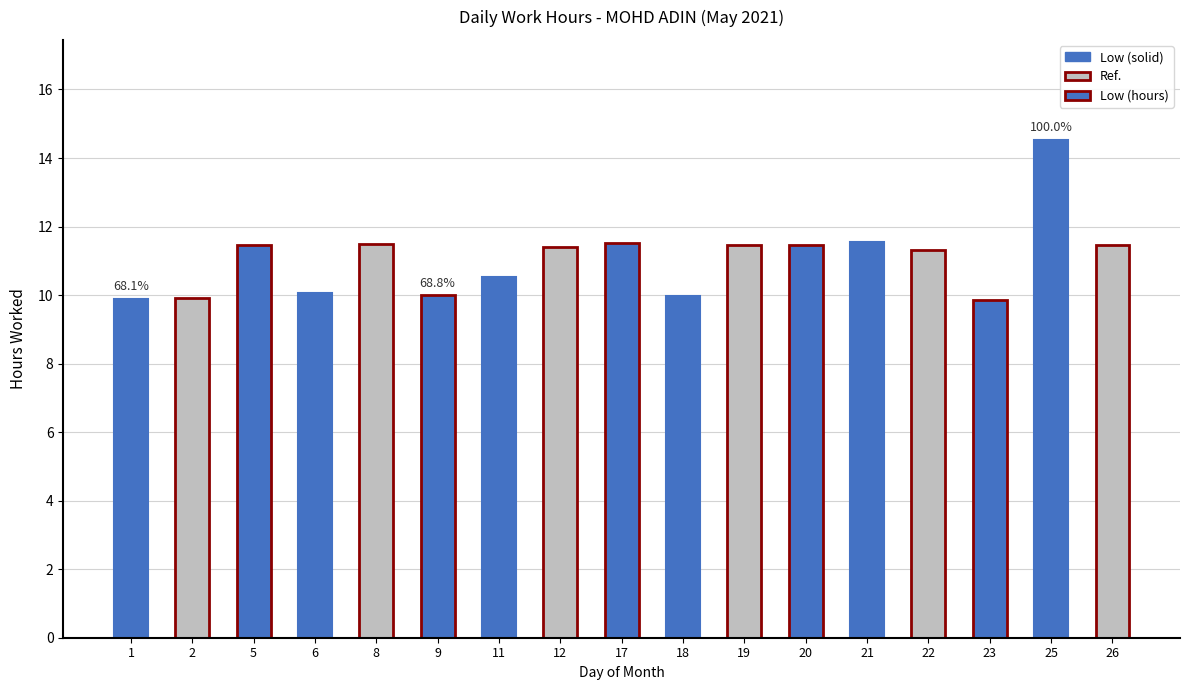

What is the sum of the values at 25 and 26?

26.0